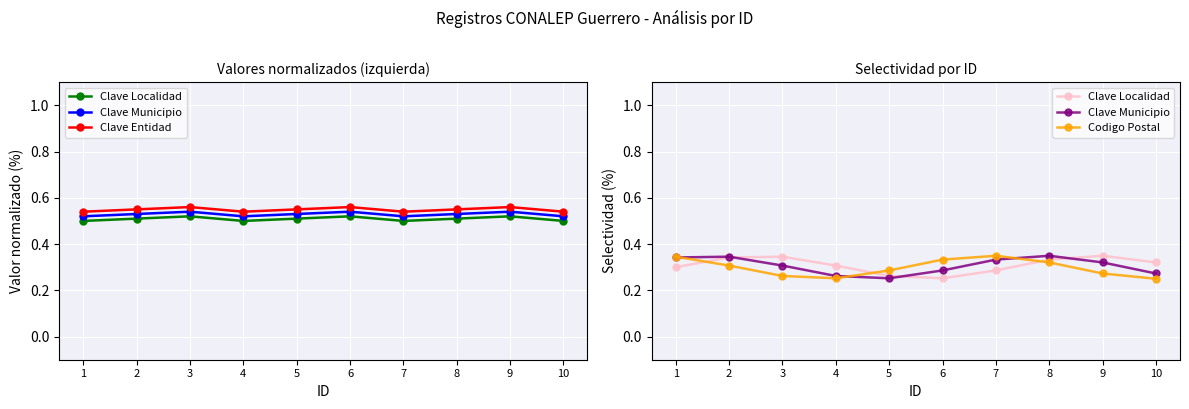

How many intersections are there between Clave Municipio and Codigo Postal?

3